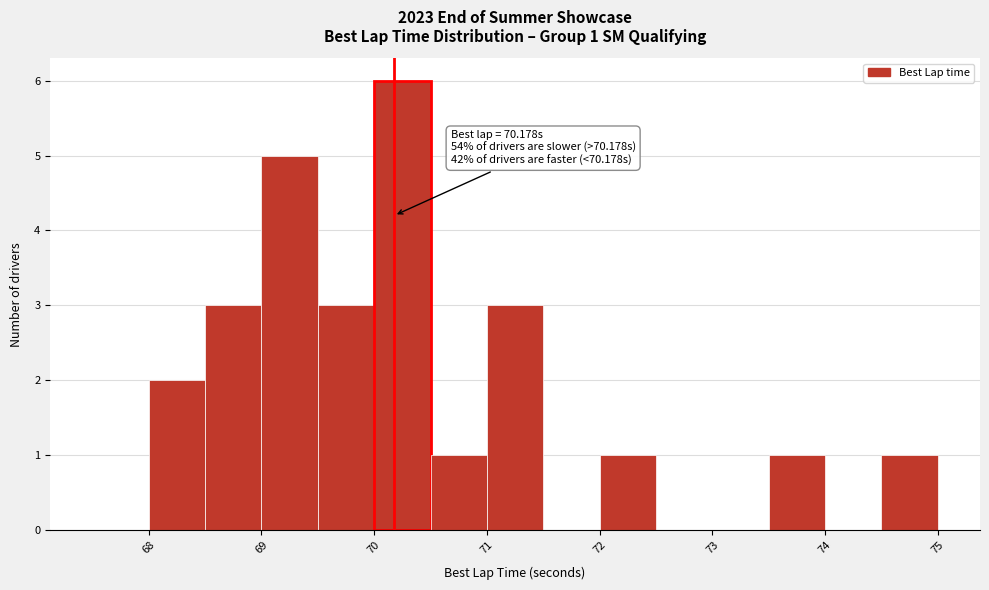

Which range on the x-axis has the tallest bar?

70.0 to 70.5